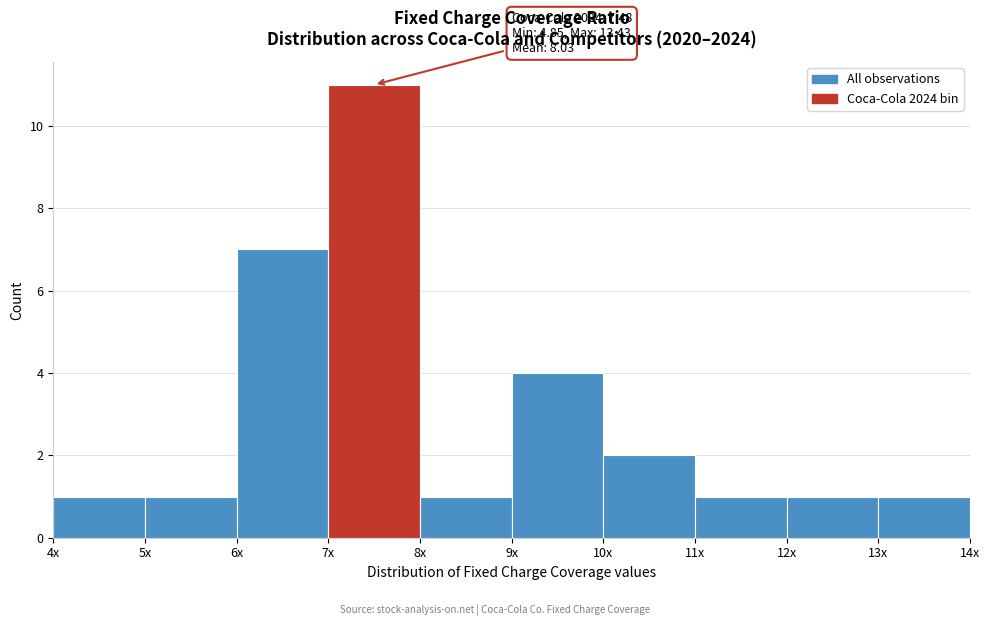

Reading right to left, what are all the values shown in this chart?

1	1	1	2	4	1	11	7	1	1